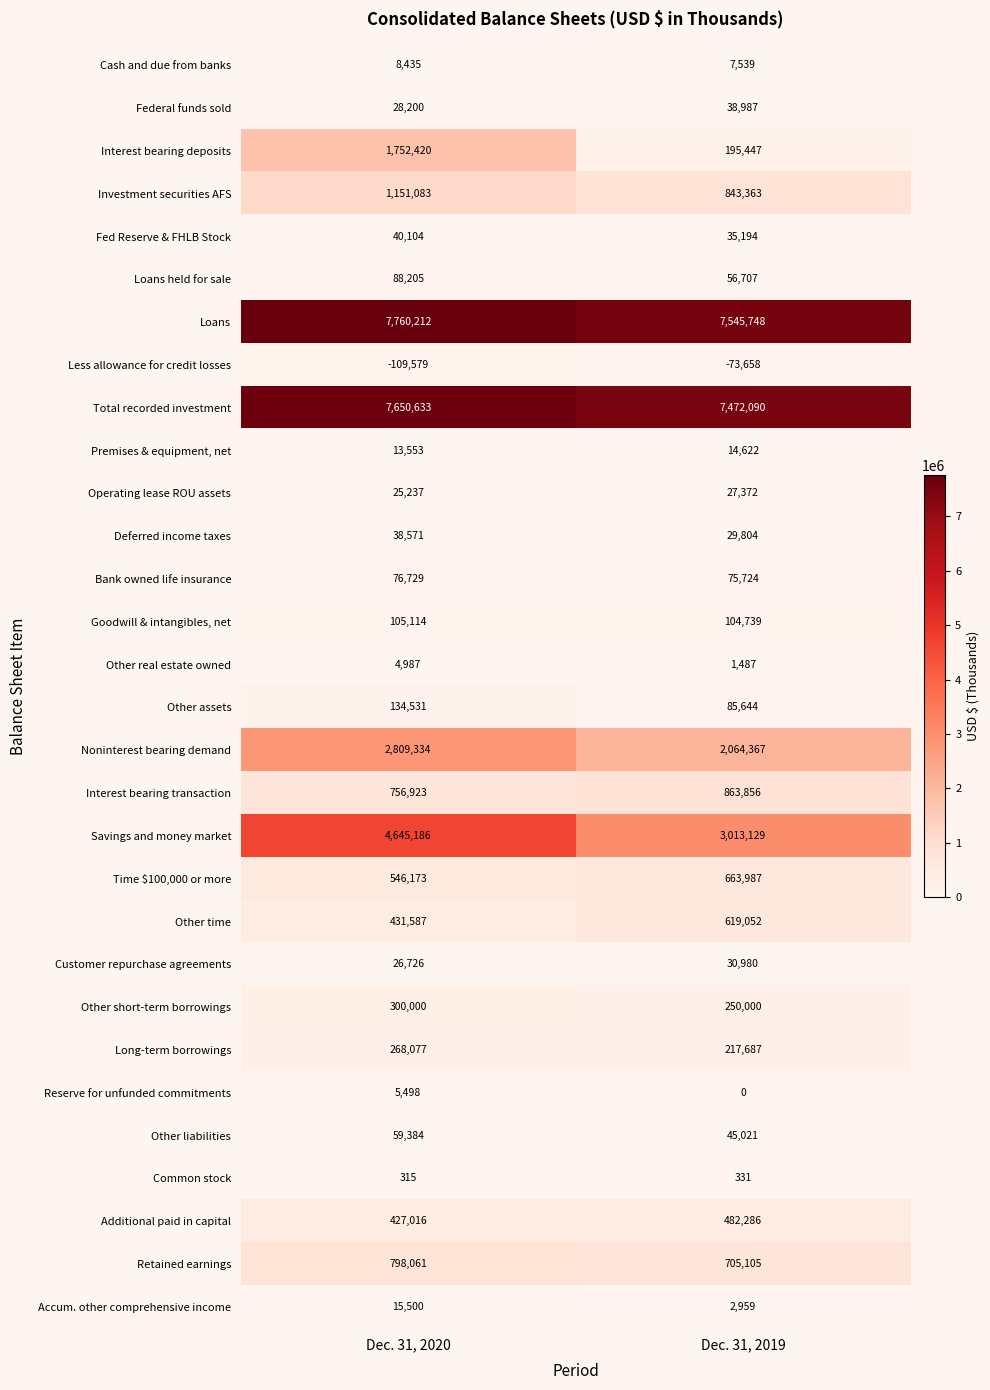

What is the average value of the Reserve for unfunded commitments series?

2749